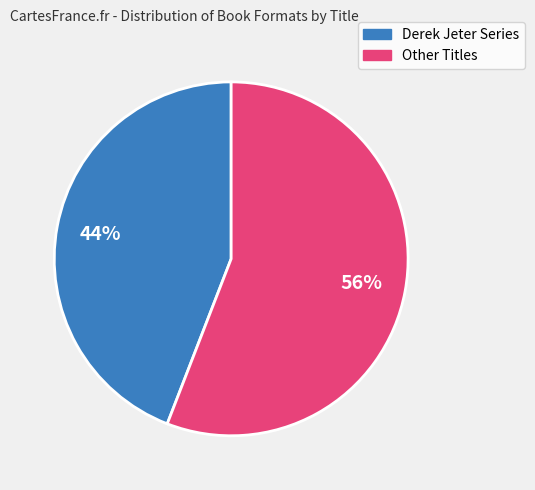

To the nearest percent, what is the difference between the largest and smallest slice percentages?

12%